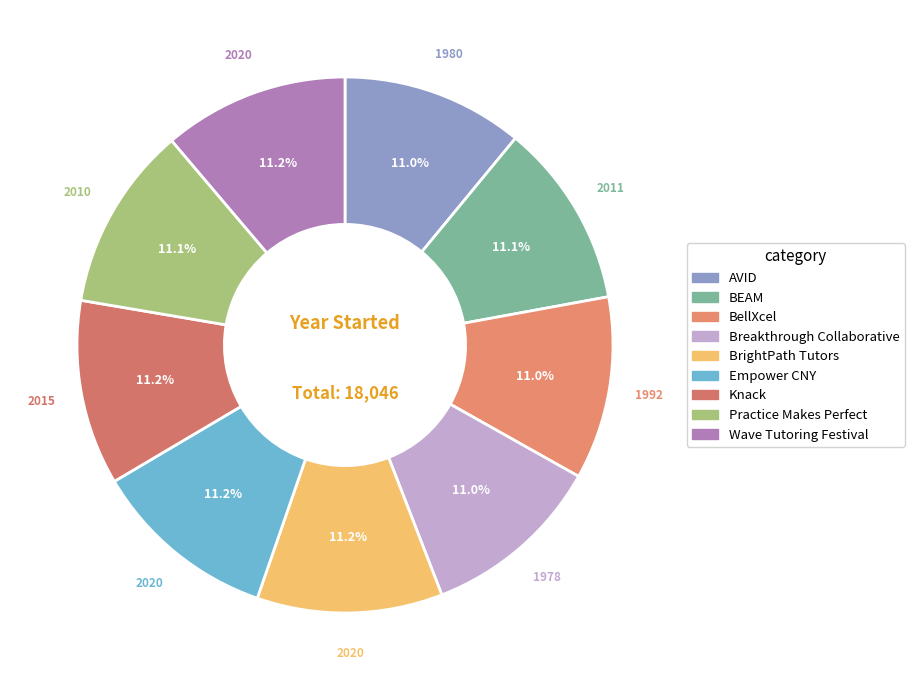

How many segments does this pie chart have?

9